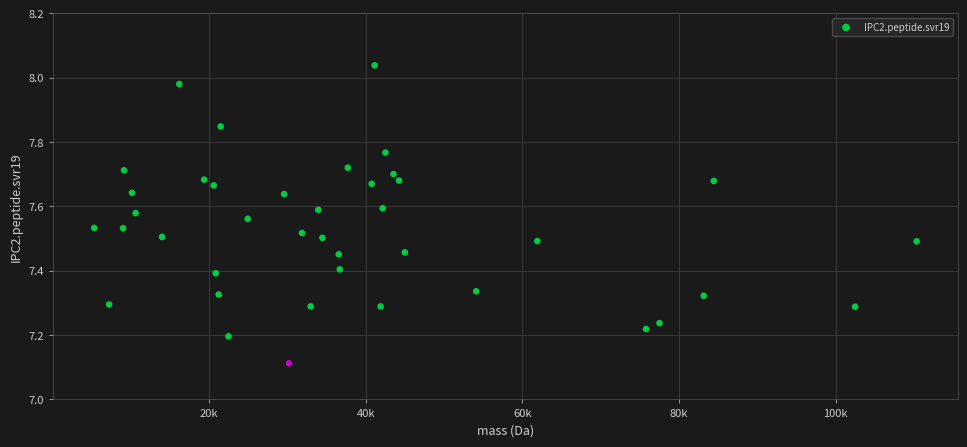

What is the range of X values (max minus min)?

105046.5